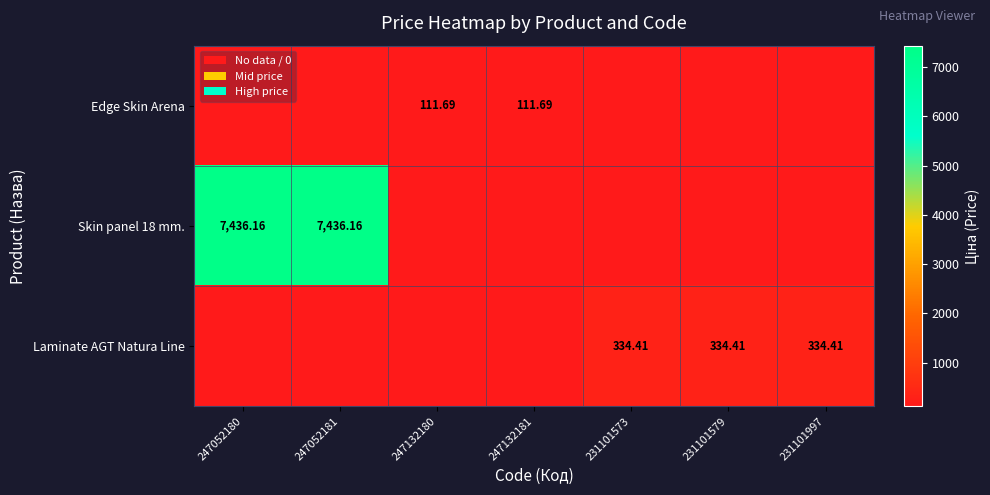

Is the value of Laminate AGT Natura Line at 231101579 greater than the value of Skin panel 18 mm. at 247052181?

No